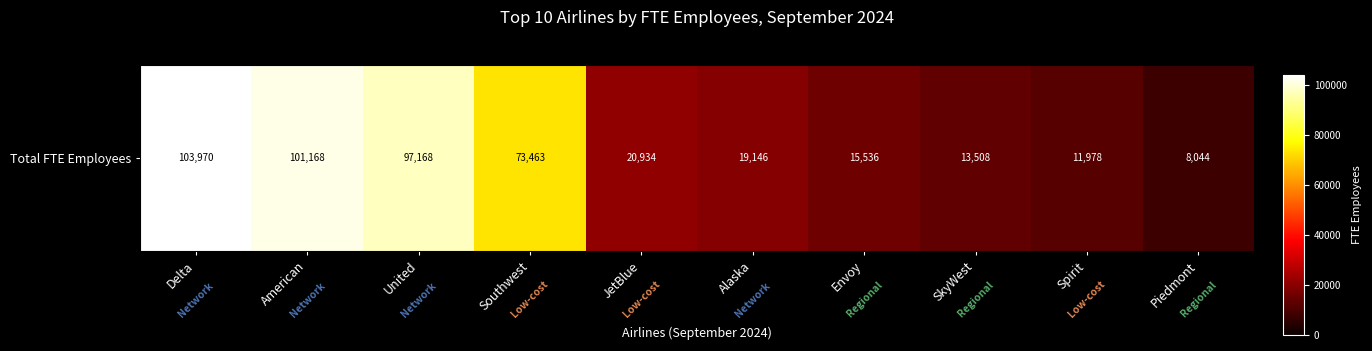

What is the difference between the maximum and minimum values?

95926.5